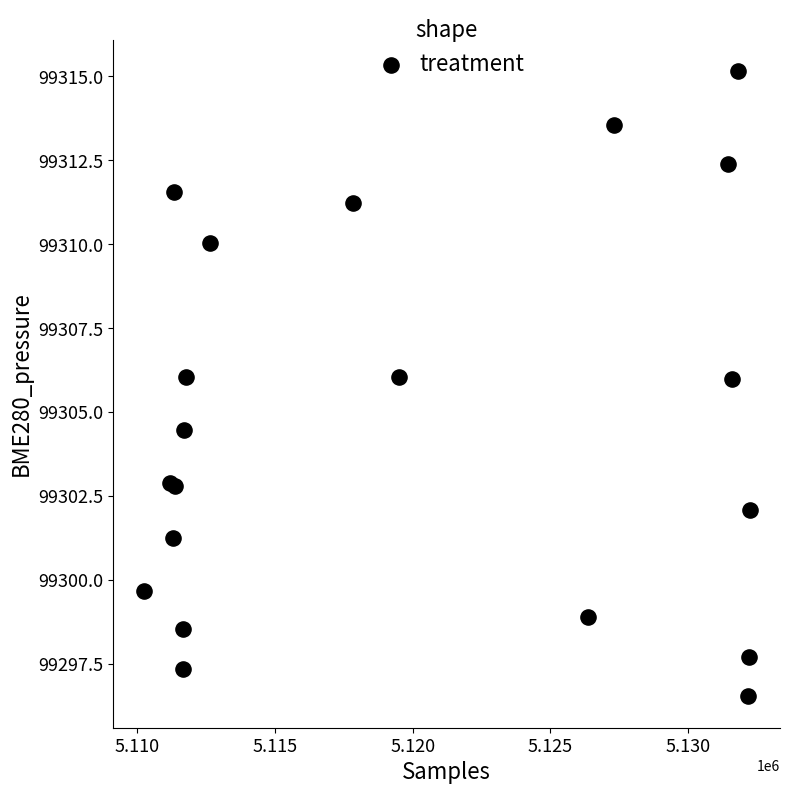

What Y value in the scatter plot is closest to 99305?

99304.5